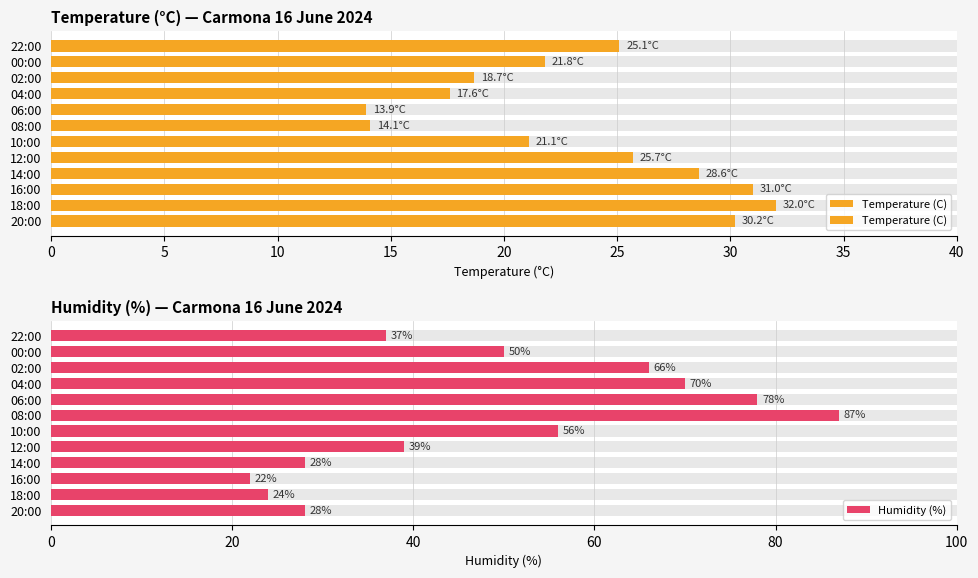

What is the sum of all Humidity (%) values?

585.0